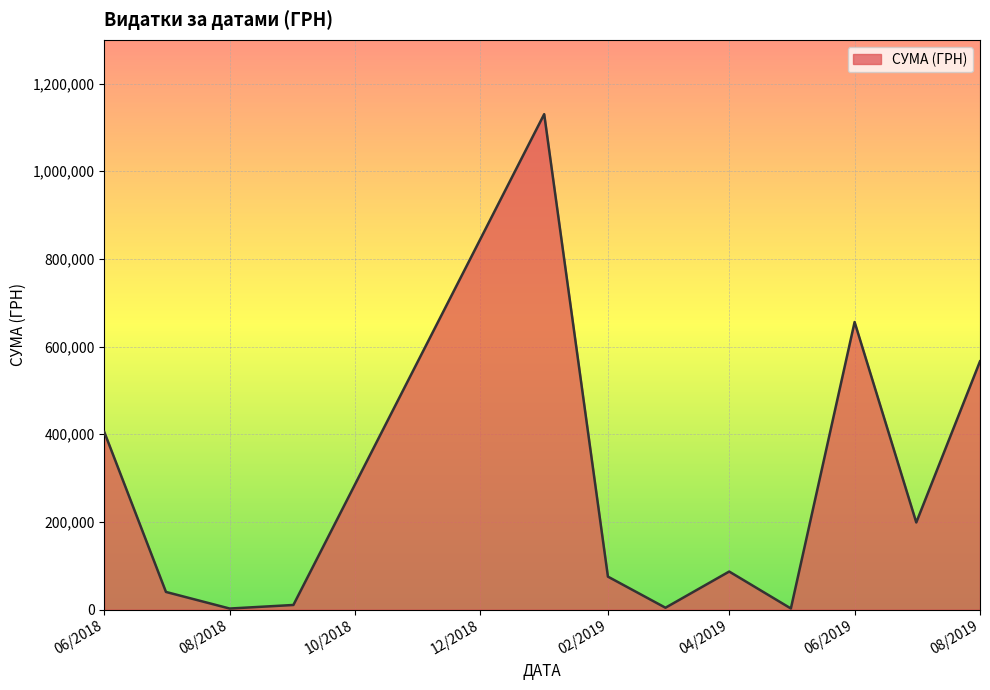

What is the sum of all values?

3178587.2